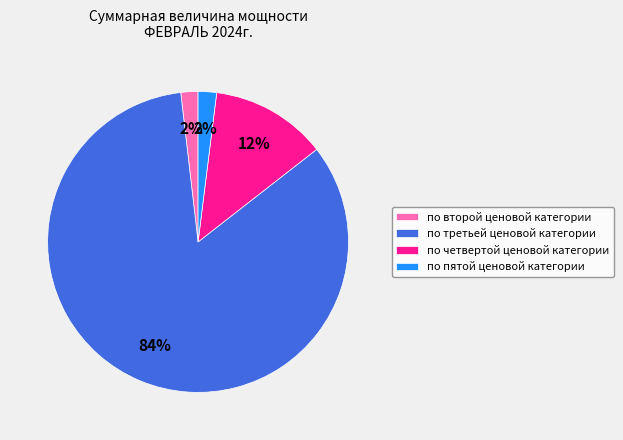

What is the largest slice in the pie chart?

по третьей ценовой категории